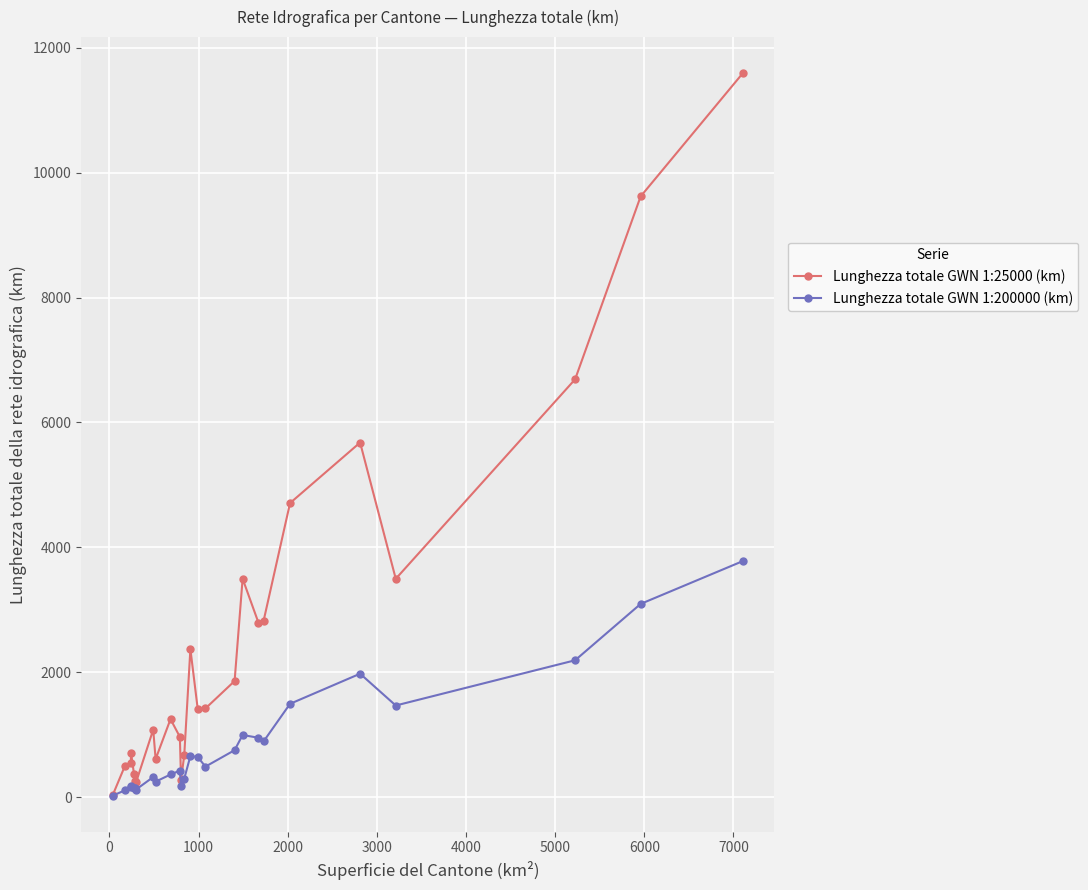

Count the number of categories in the chart.

26